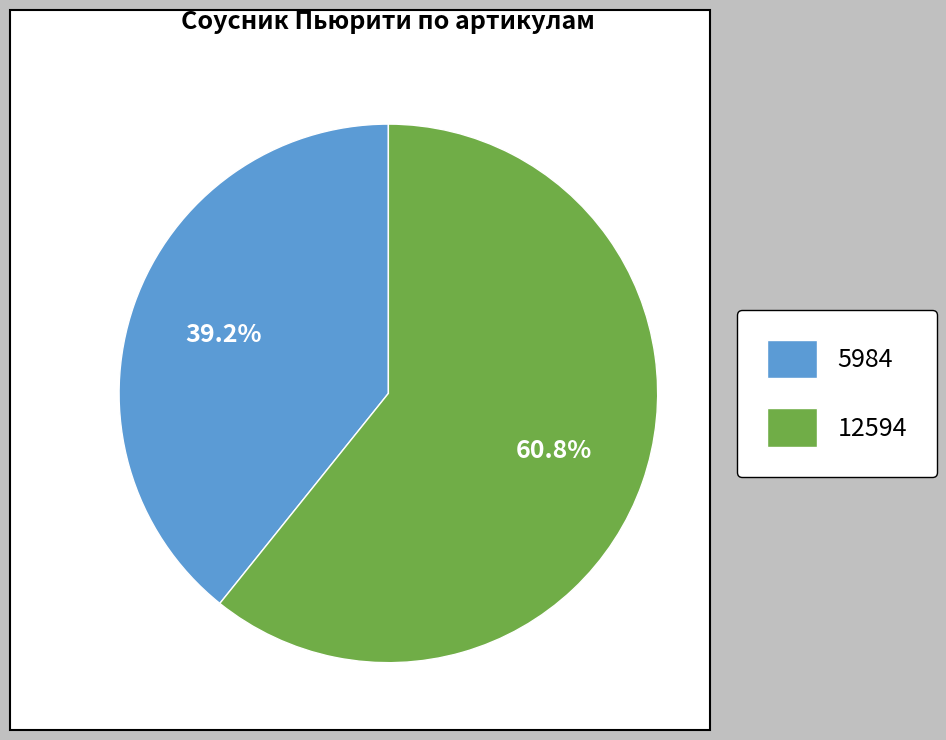

Which category has the biggest portion of the pie?

12594